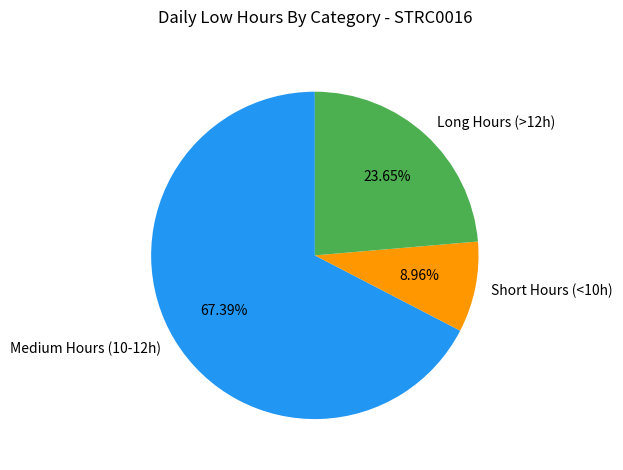

Between Medium Hours (10-12h) and Long Hours (>12h), which is larger?

Medium Hours (10-12h)